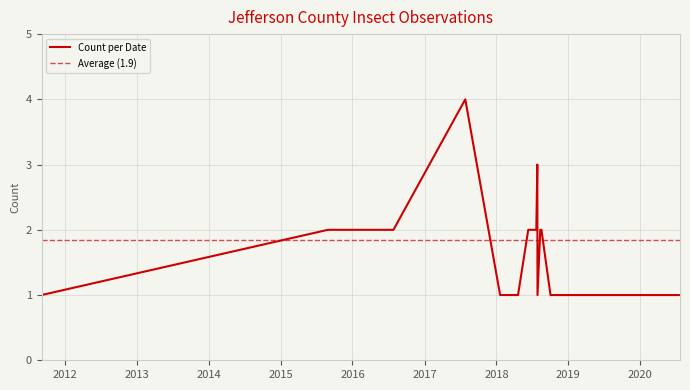

Between 2018-06-12 and 2018-06-29, which is larger?

2018-06-12